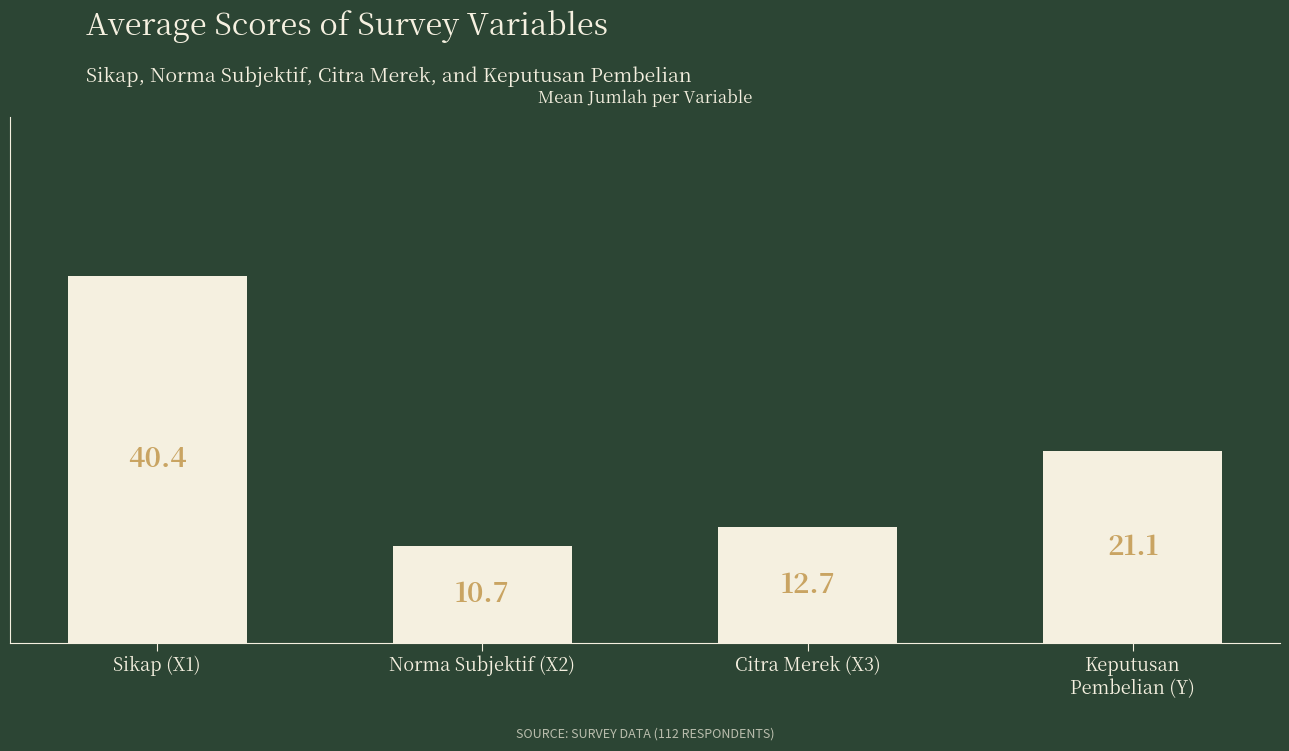

What is the value of the 3rd bar from the left?

12.7